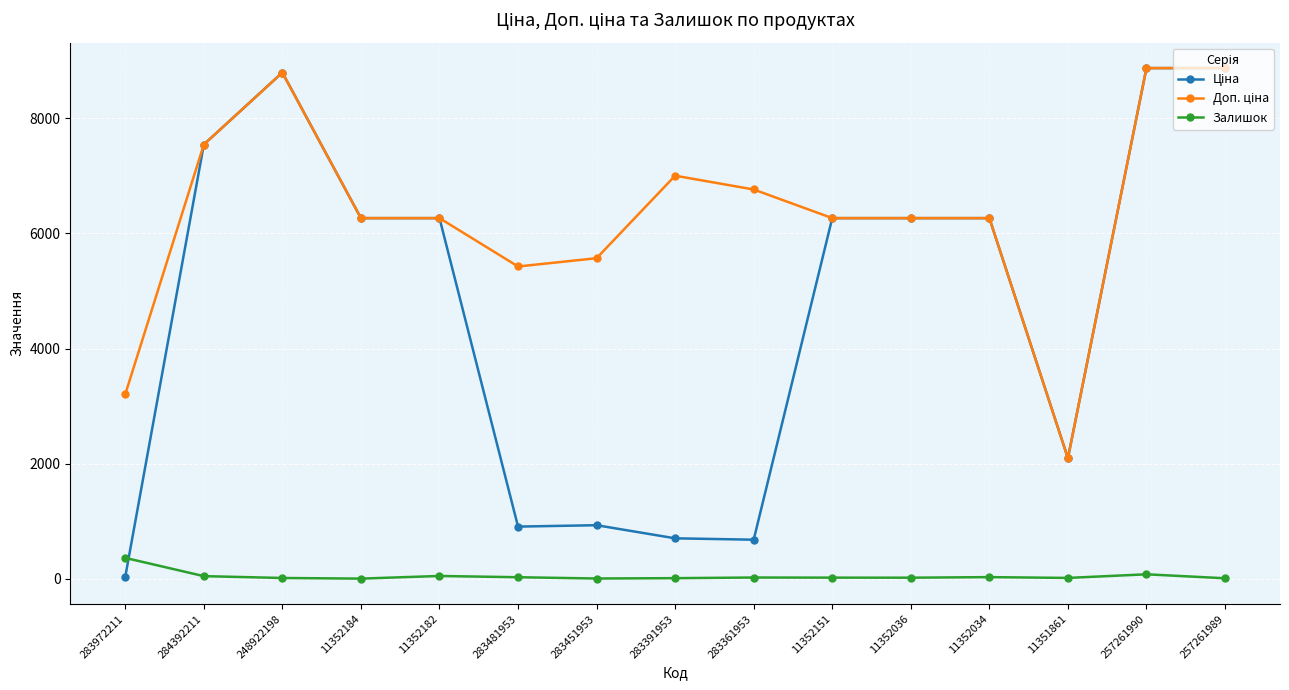

At how many categories does at least one series exceed 7876?

3